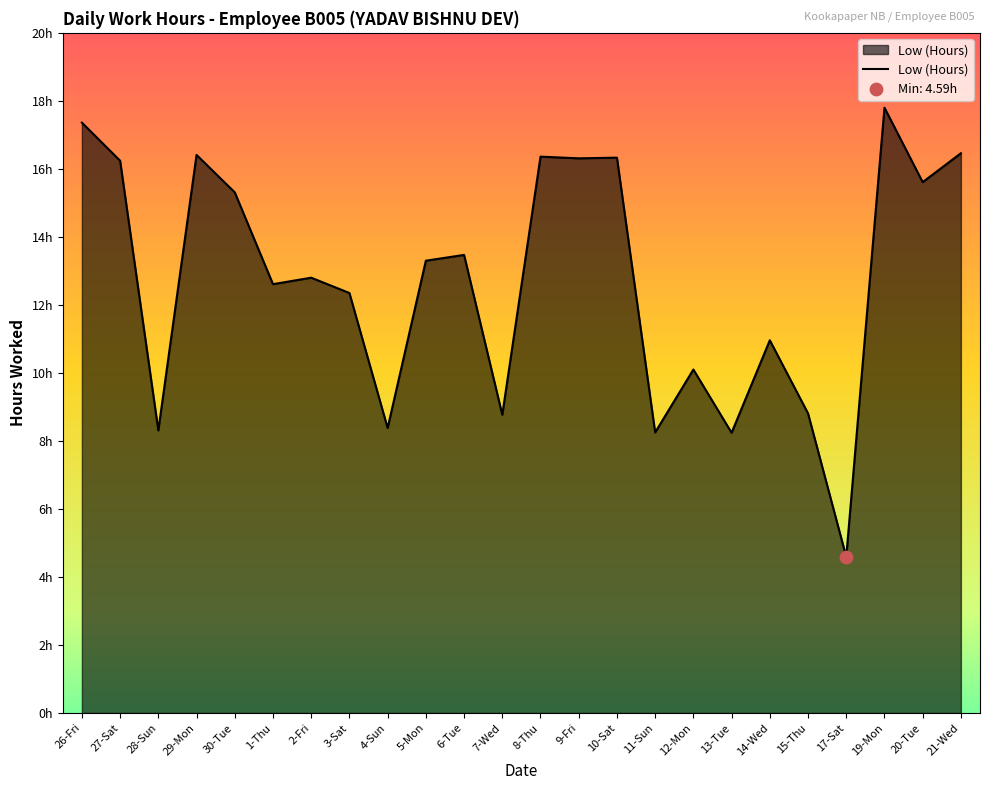

Is this an area chart (filled region under the line)?

Yes